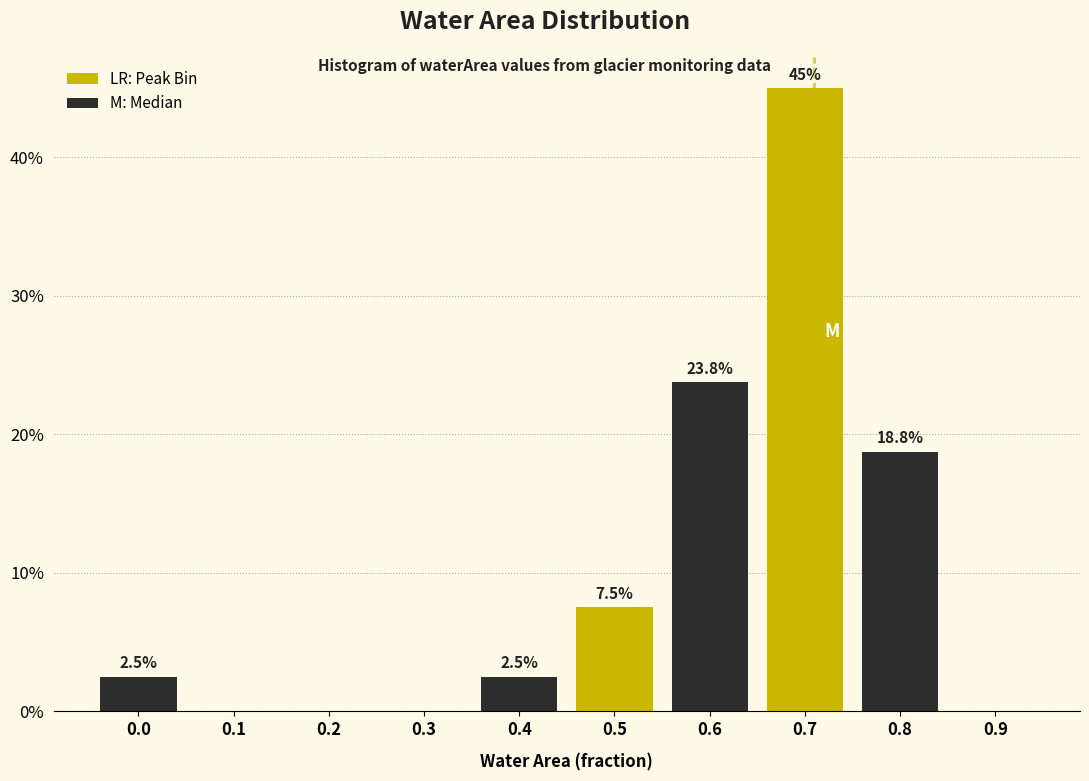

Reading right to left, extract all data points from this chart.

0.9=0.0	0.8=18.8	0.7=45.0	0.6=23.8	0.5=7.5	0.4=2.5	0.3=0.0	0.2=0.0	0.1=0.0	0.0=2.5